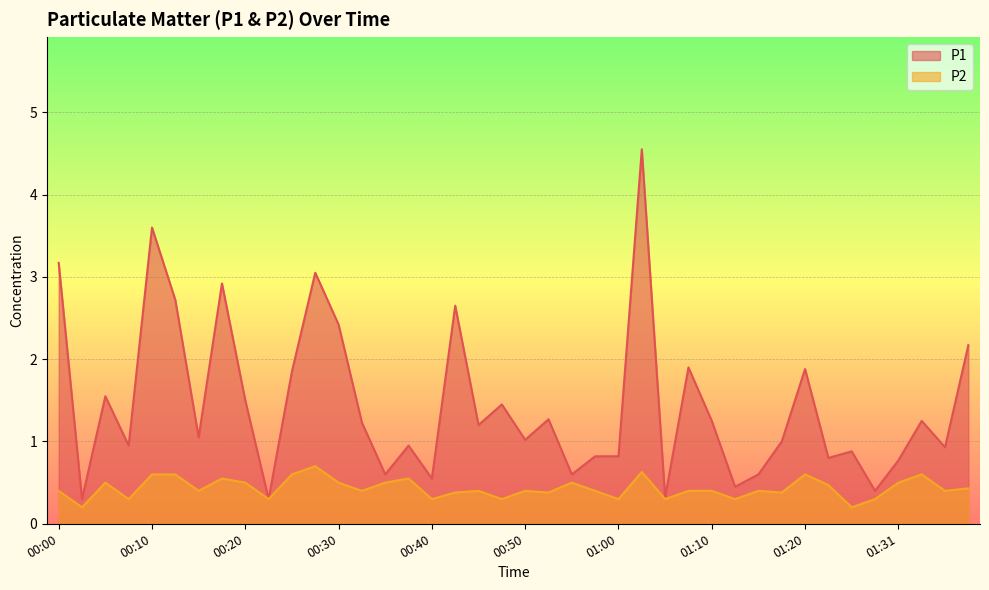

Reading right to left, what are all the values shown in this chart?

P1: 01:38=2.2	01:36=0.9	01:33=1.2	01:31=0.8	01:28=0.4	01:25=0.9	01:23=0.8	01:20=1.9	01:17=1.0	01:15=0.6	01:12=0.5	01:10=1.2	01:07=1.9	01:05=0.3	01:02=4.5	01:00=0.8	00:57=0.8	00:55=0.6	00:52=1.3	00:50=1.0	00:47=1.4	00:45=1.2	00:42=2.6	00:40=0.6	00:37=0.9	00:35=0.6	00:32=1.2	00:30=2.4	00:27=3.0	00:25=1.9	00:22=0.3	00:20=1.5	00:17=2.9	00:15=1.1	00:12=2.7	00:10=3.6	00:07=0.9	00:05=1.6	00:02=0.3	00:00=3.2
P2: 01:38=0.4	01:36=0.4	01:33=0.6	01:31=0.5	01:28=0.3	01:25=0.2	01:23=0.5	01:20=0.6	01:17=0.4	01:15=0.4	01:12=0.3	01:10=0.4	01:07=0.4	01:05=0.3	01:02=0.6	01:00=0.3	00:57=0.4	00:55=0.5	00:52=0.4	00:50=0.4	00:47=0.3	00:45=0.4	00:42=0.4	00:40=0.3	00:37=0.6	00:35=0.5	00:32=0.4	00:30=0.5	00:27=0.7	00:25=0.6	00:22=0.3	00:20=0.5	00:17=0.6	00:15=0.4	00:12=0.6	00:10=0.6	00:07=0.3	00:05=0.5	00:02=0.2	00:00=0.4